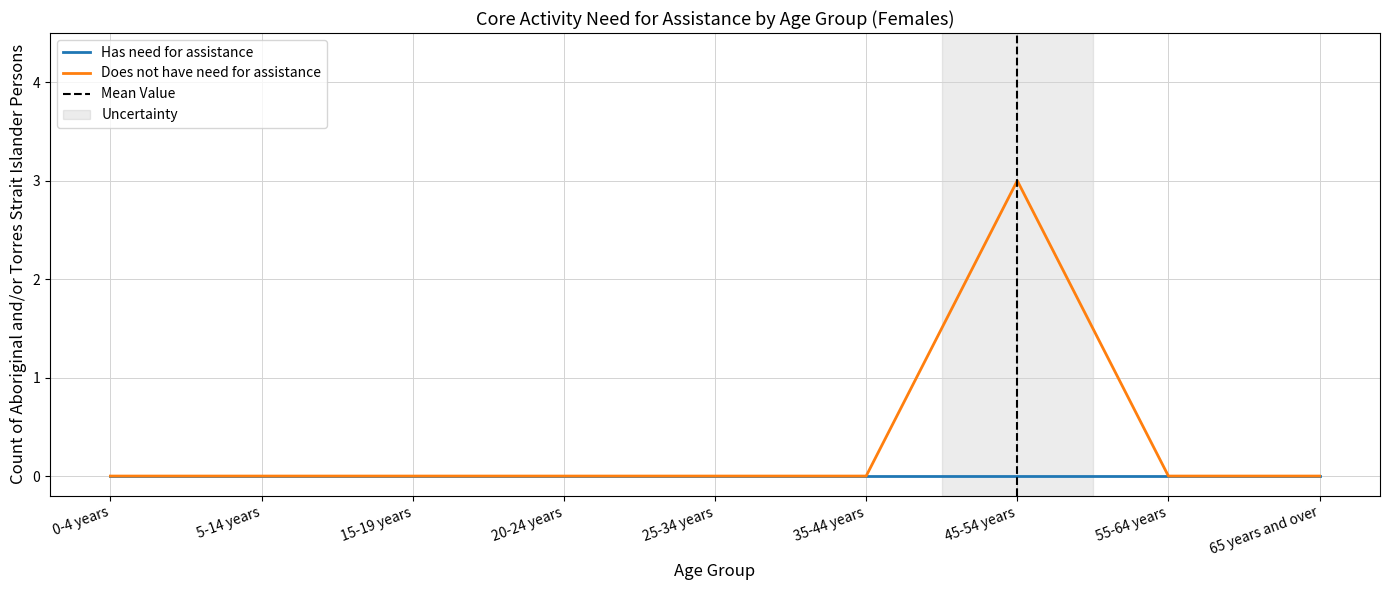

At which category does the chart reach its minimum across all series?

0-4 years